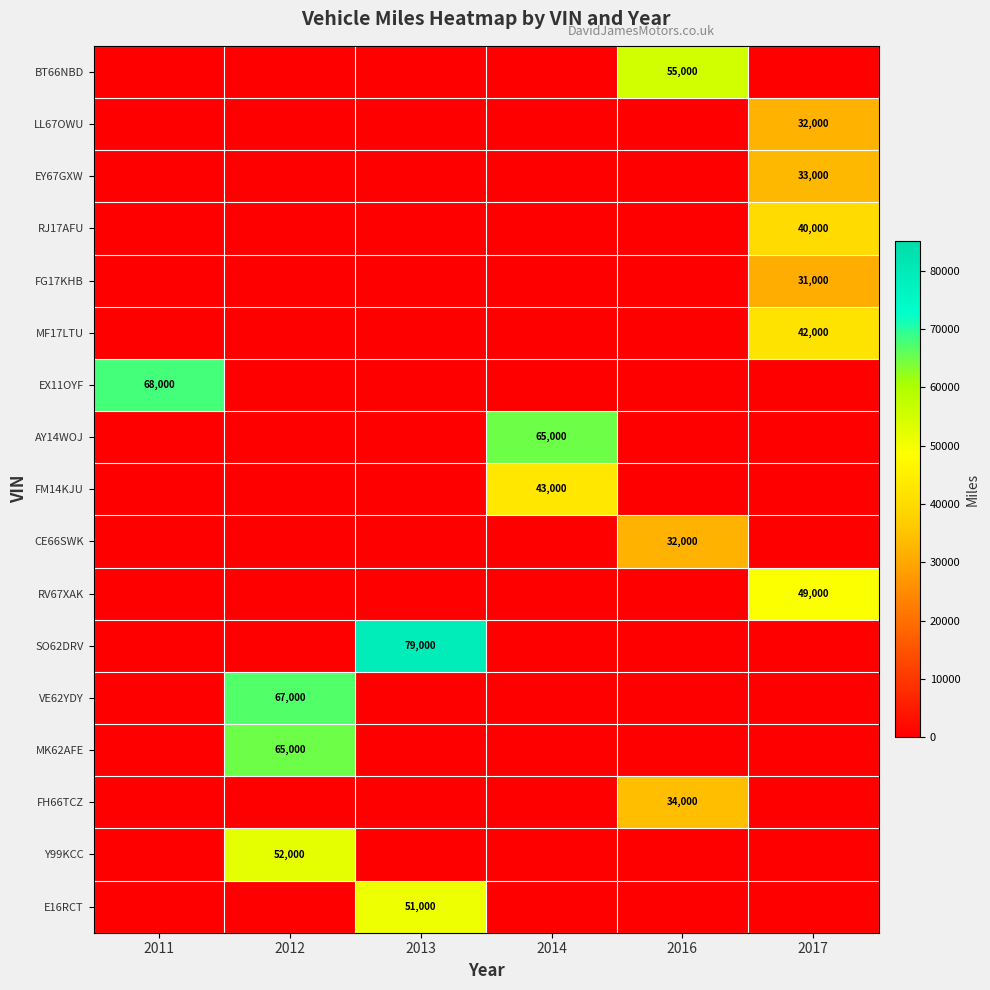

The FG17KHB series shows 51310 at 2017. True or false?

False